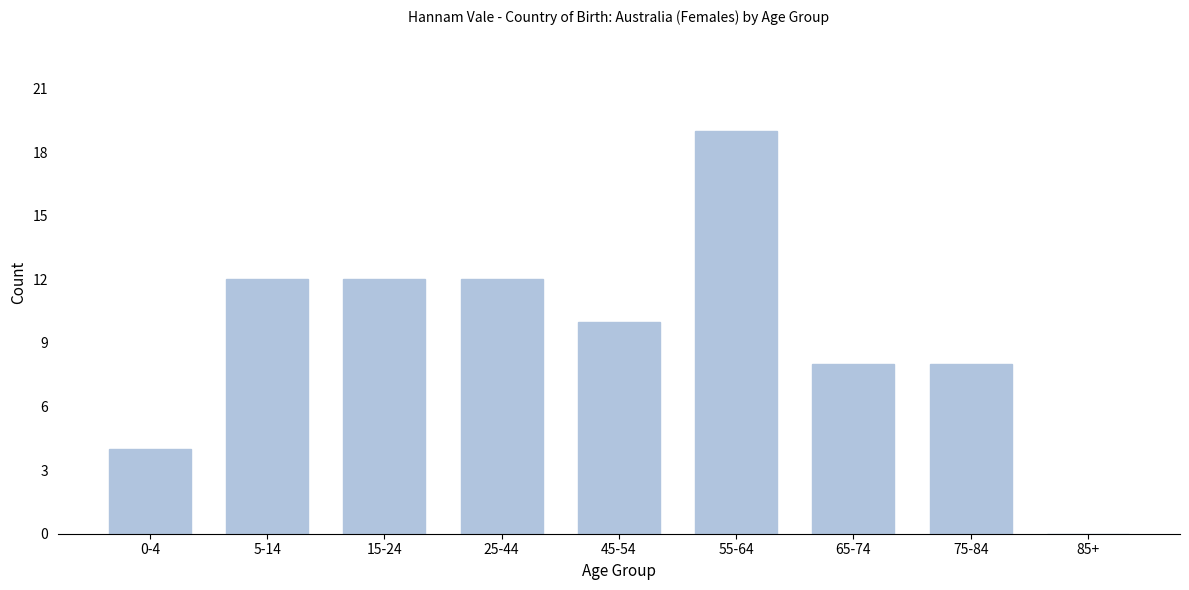

Reading right to left, transcribe all the data shown in this chart.

85+=0	75-84=8	65-74=8	55-64=19	45-54=10	25-44=12	15-24=12	5-14=12	0-4=4